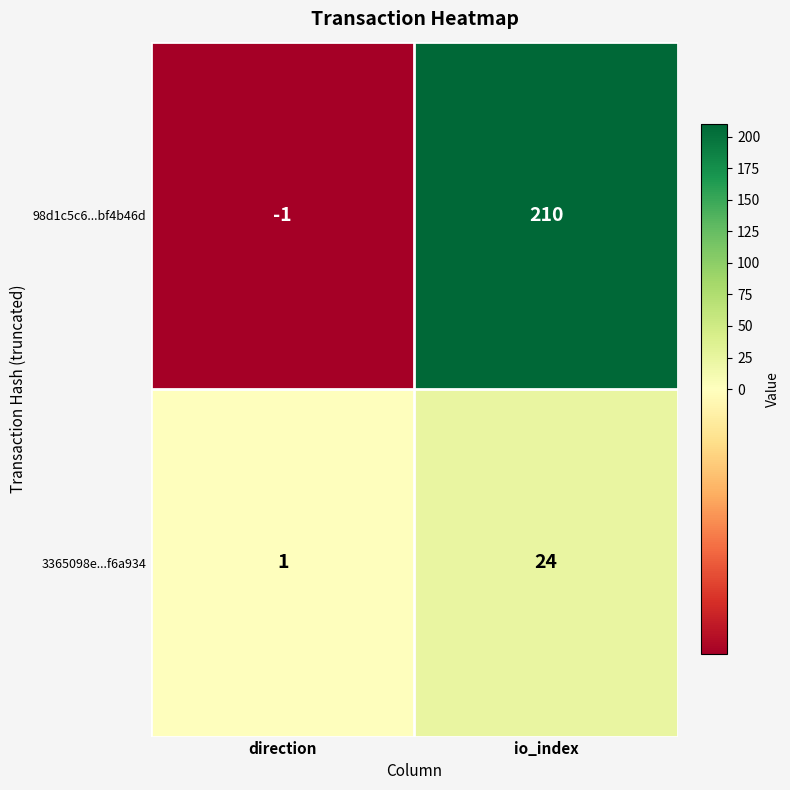

At which category is the sum across all series the highest?

io_index